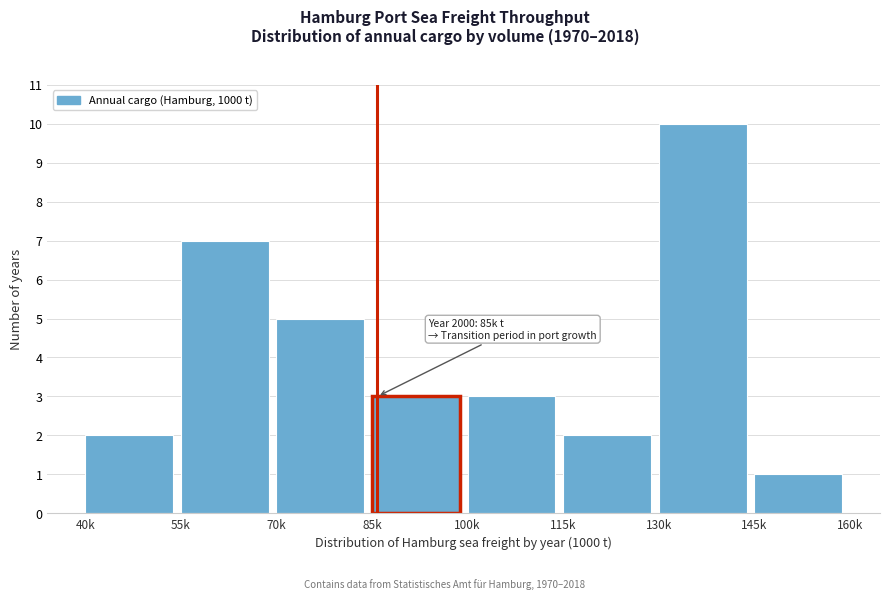

Reading right to left, what are all the values shown in this chart?

145k=1	130k=10	115k=2	100k=3	85k=3	70k=5	55k=7	40k=2